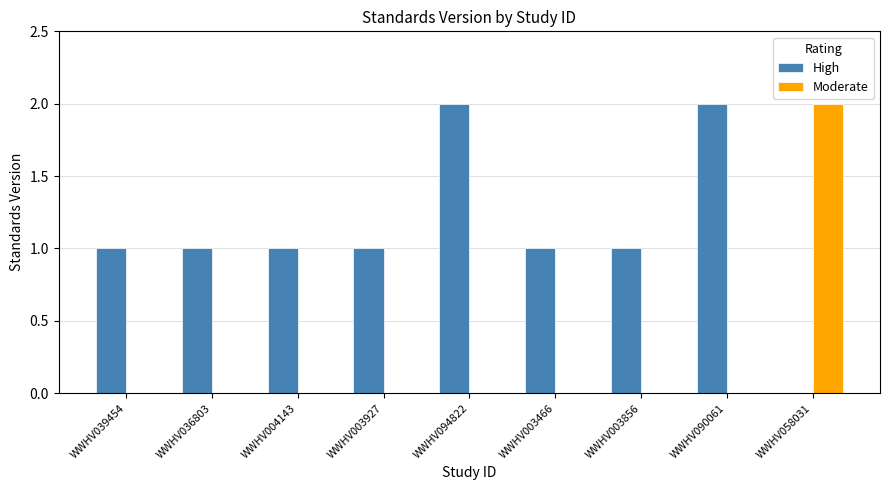

Which category has the highest value in the Moderate series?

WWHV058031